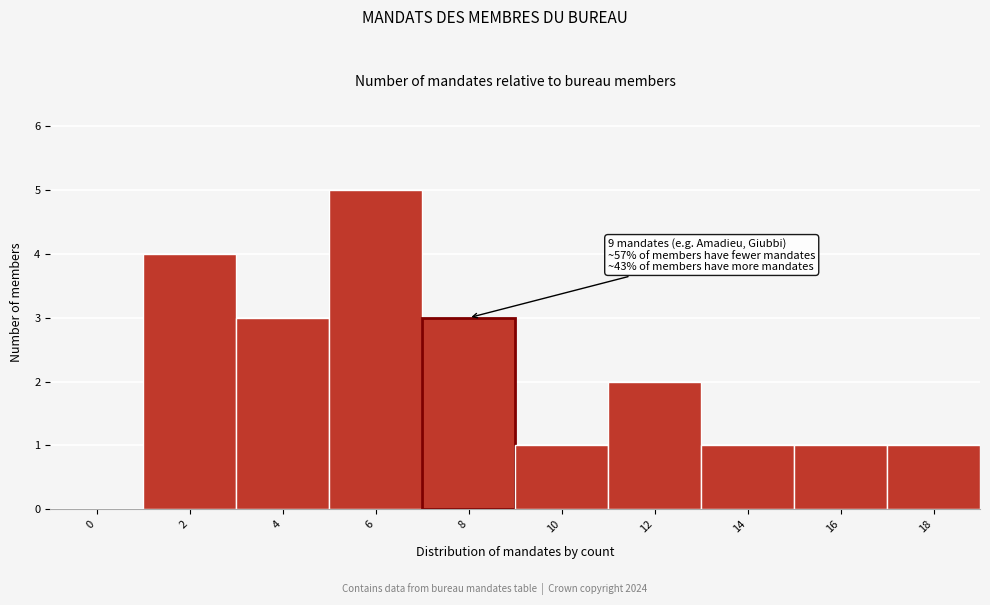

Reading left to right, list all the values displayed in this chart.

0=0	2=4	4=3	6=5	8=3	10=1	12=2	14=1	16=1	18=1